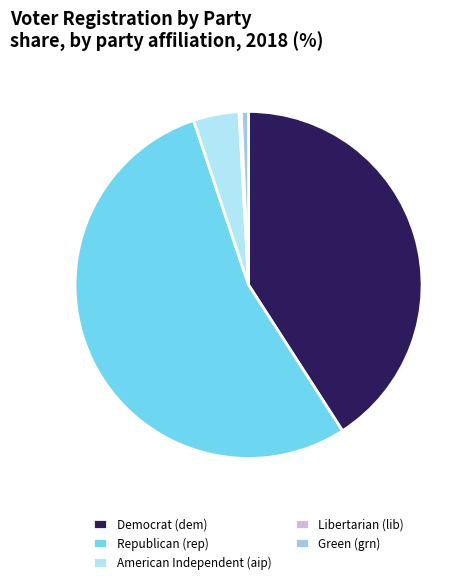

Rank the categories by value from lowest to highest.

lib, grn, aip, dem, rep